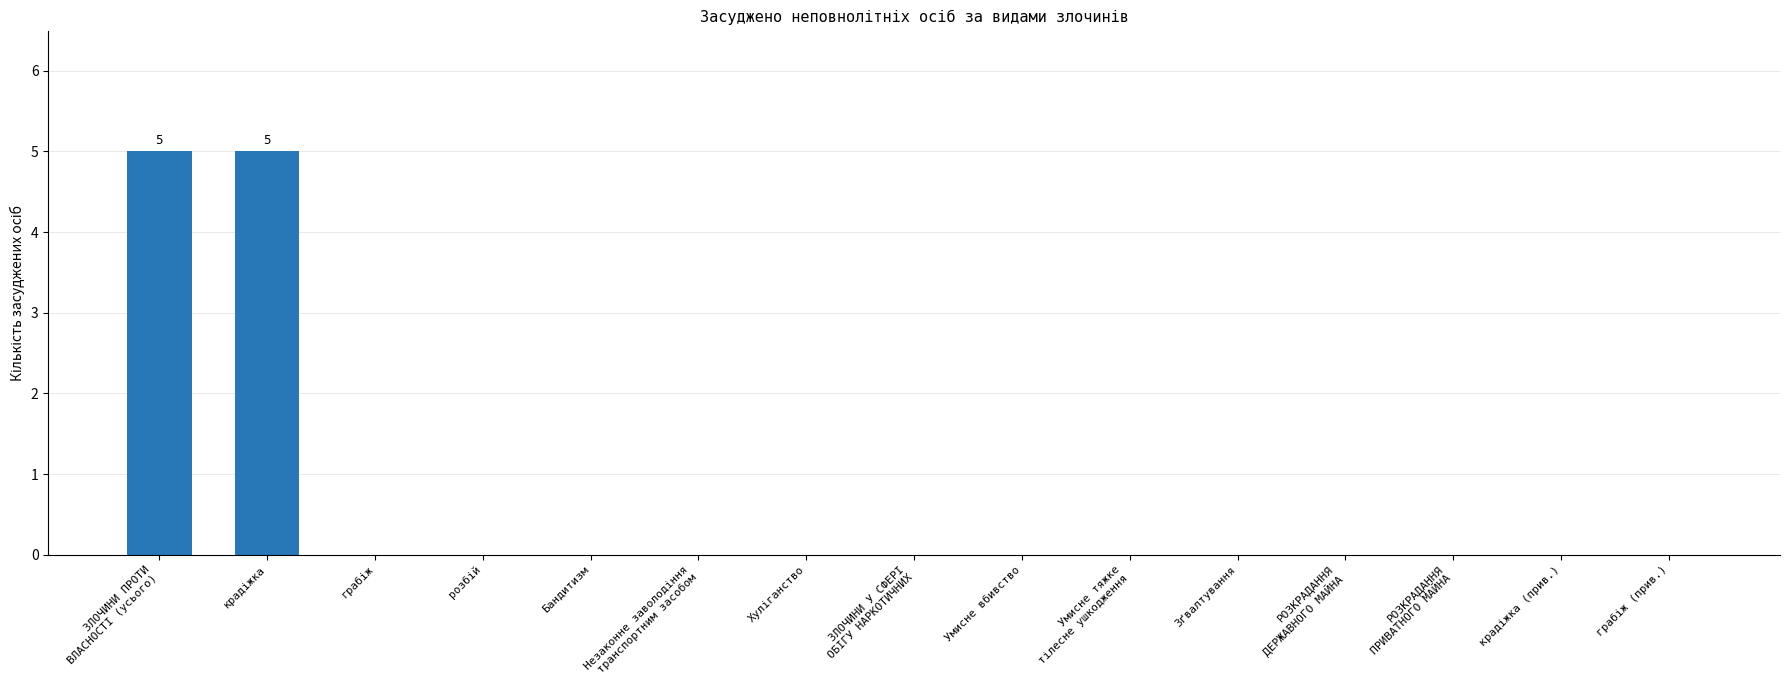

The chart shows a value of 0 at Умисне вбивство. True or false?

True